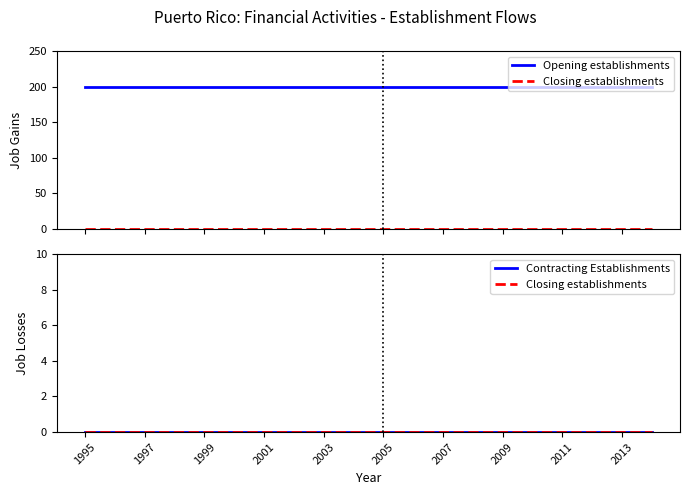

Which series has the largest total across all categories?

Opening establishments